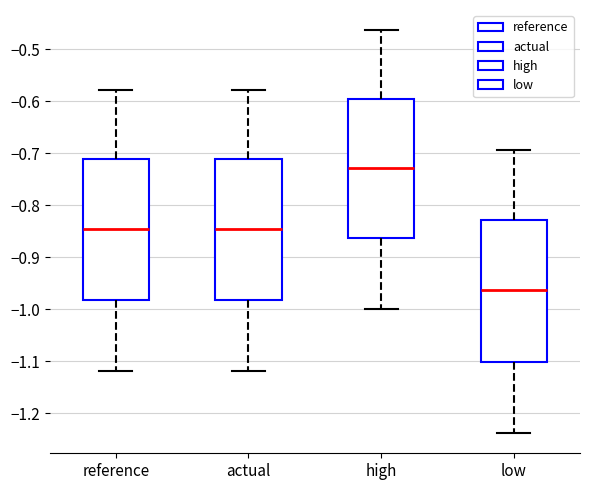

Where does the lower whisker of the box for high end on the y-axis? The values are not printed on the chart, so give them approximately, as read against the axis.

-1.00